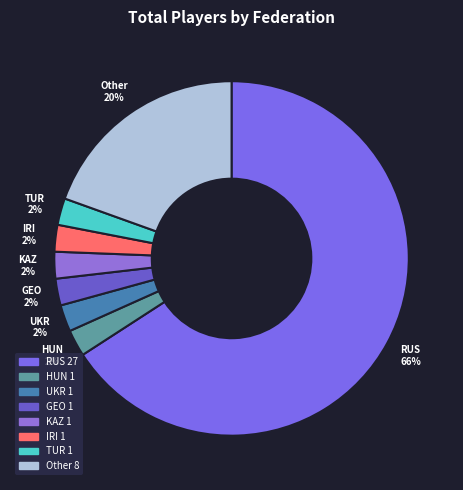

Count the number of slices in the pie.

8